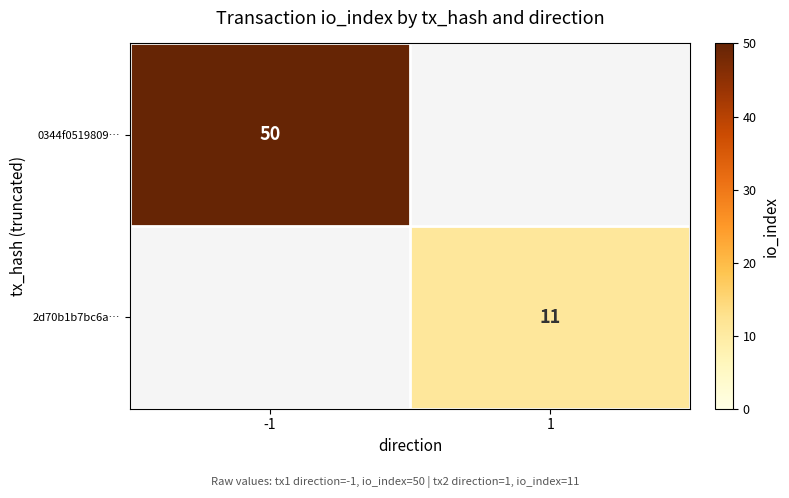

The value of 0344f0519809… at -1 is 50. True or false?

True